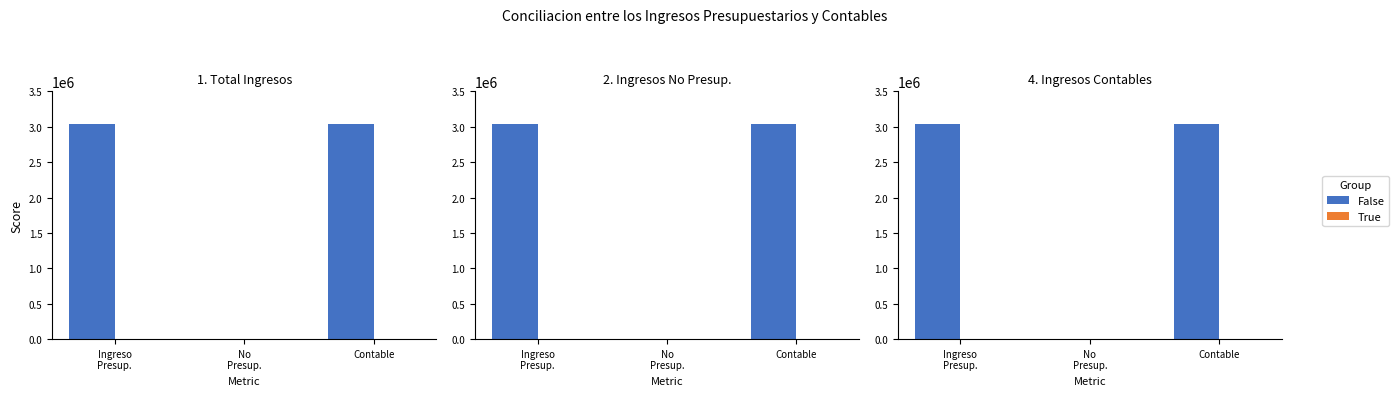

What is the label of the 1st bar from the left?

Ingreso
Presup.